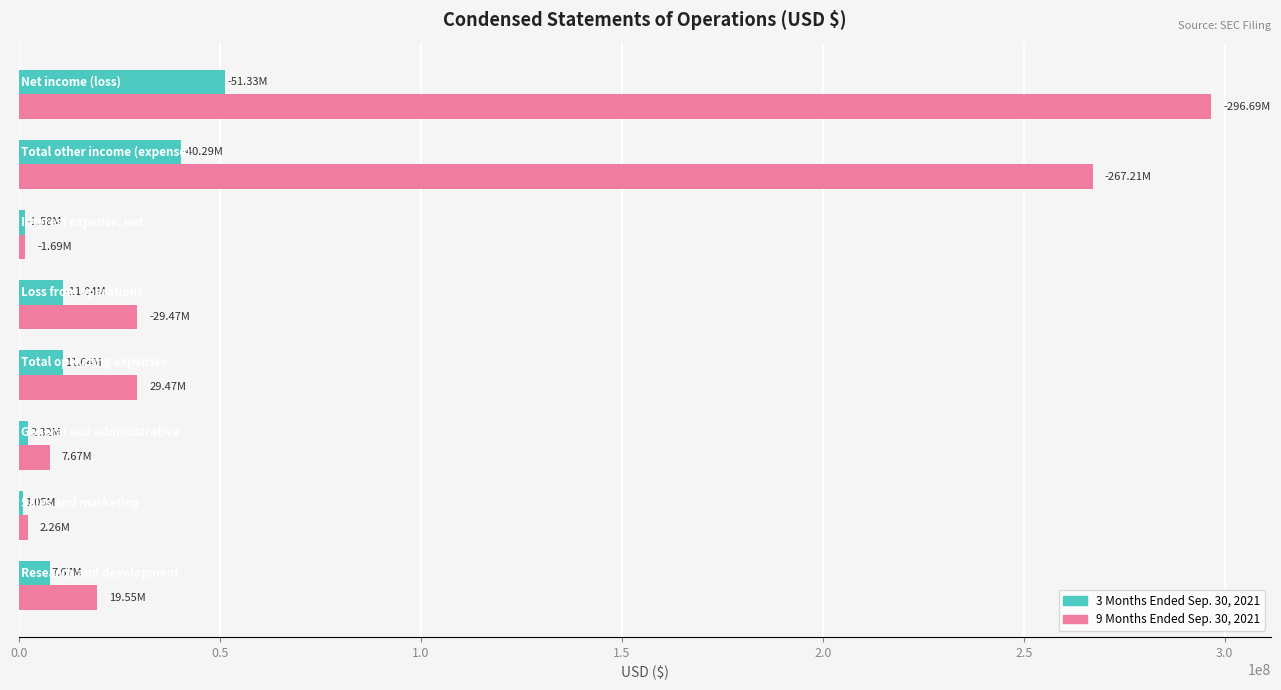

Which series has the largest range (max minus min)?

9 Months Ended Sep. 30, 2021